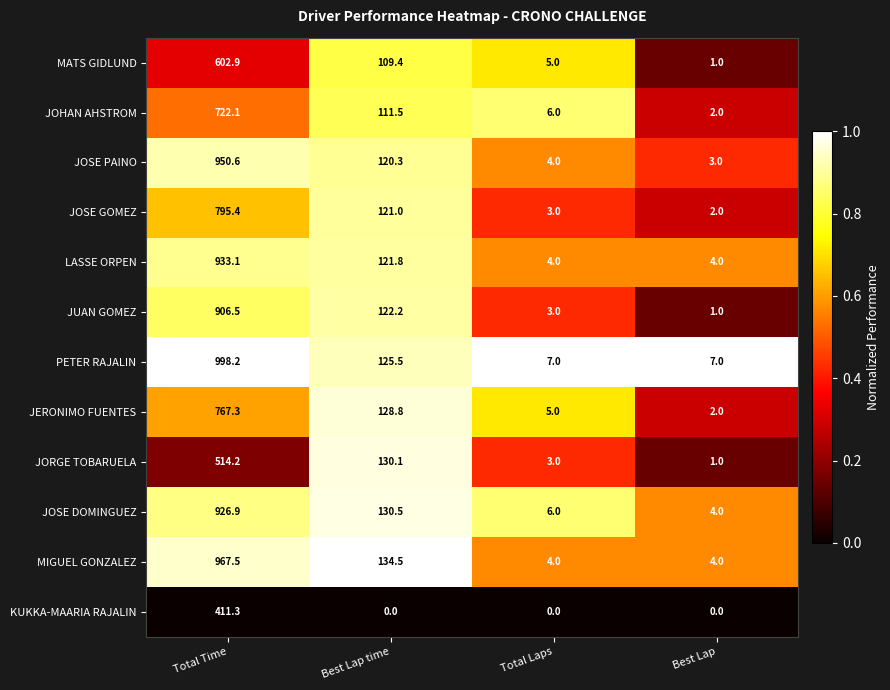

What is the sum of the JERONIMO FUENTES values at Best Lap and Total Time?

769.3